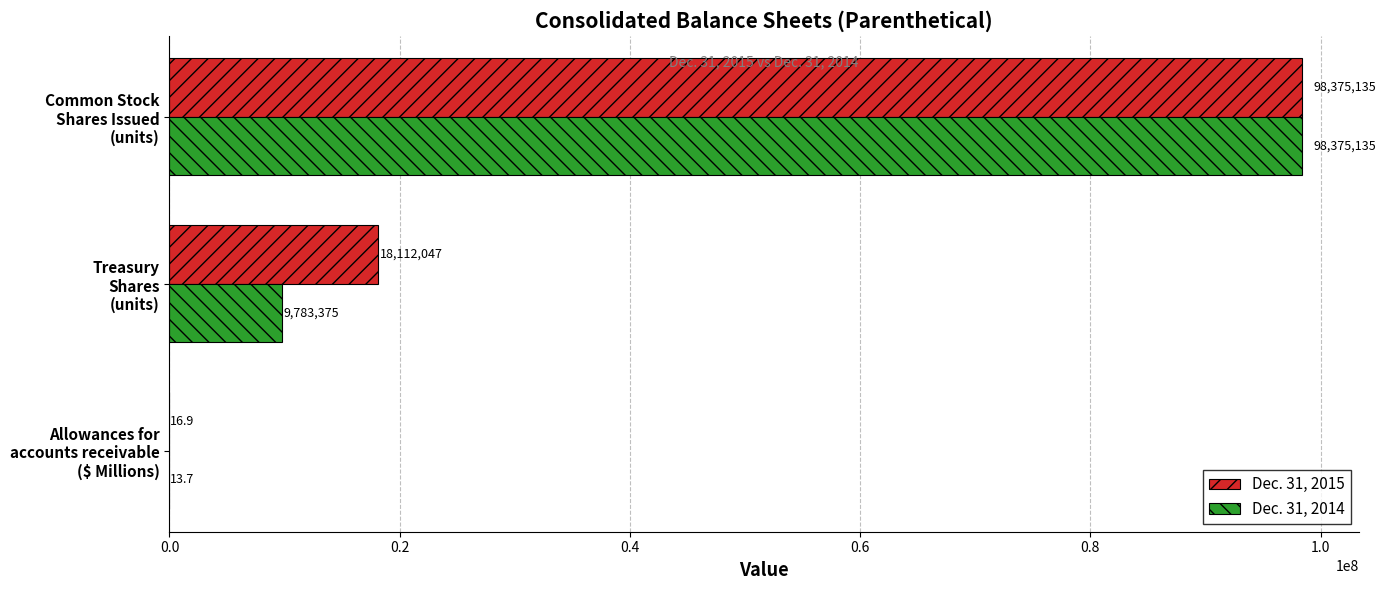

Which series has the largest total across all categories?

Dec. 31, 2015